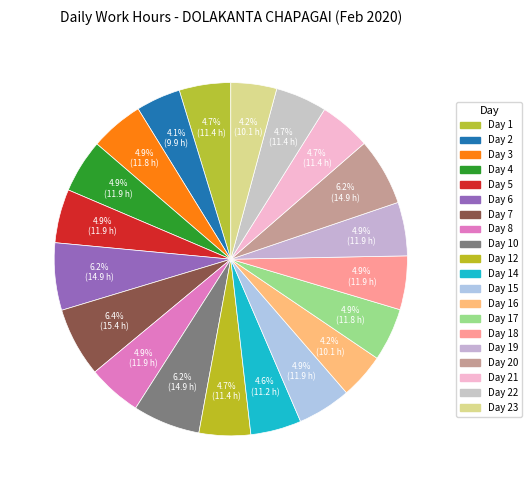

How many slices are in this pie chart?

20